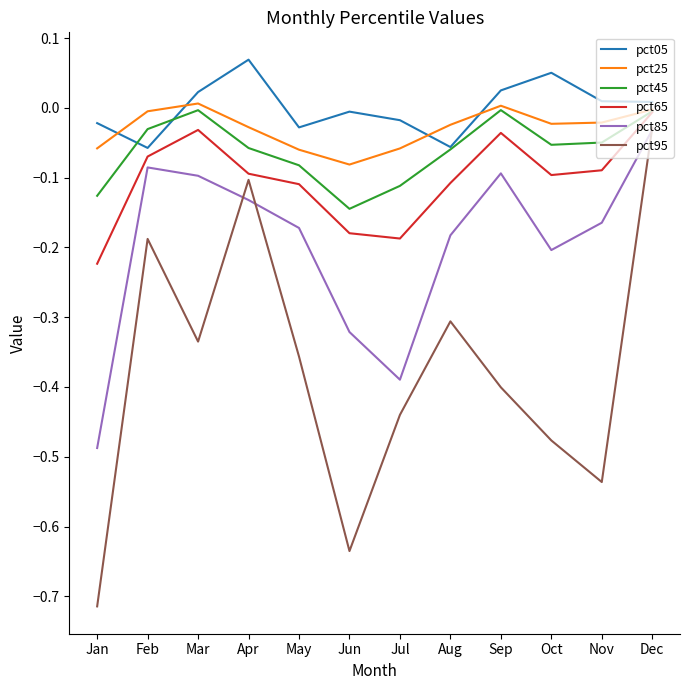

Is it true that pct95 equals -0.3 at Feb?

False